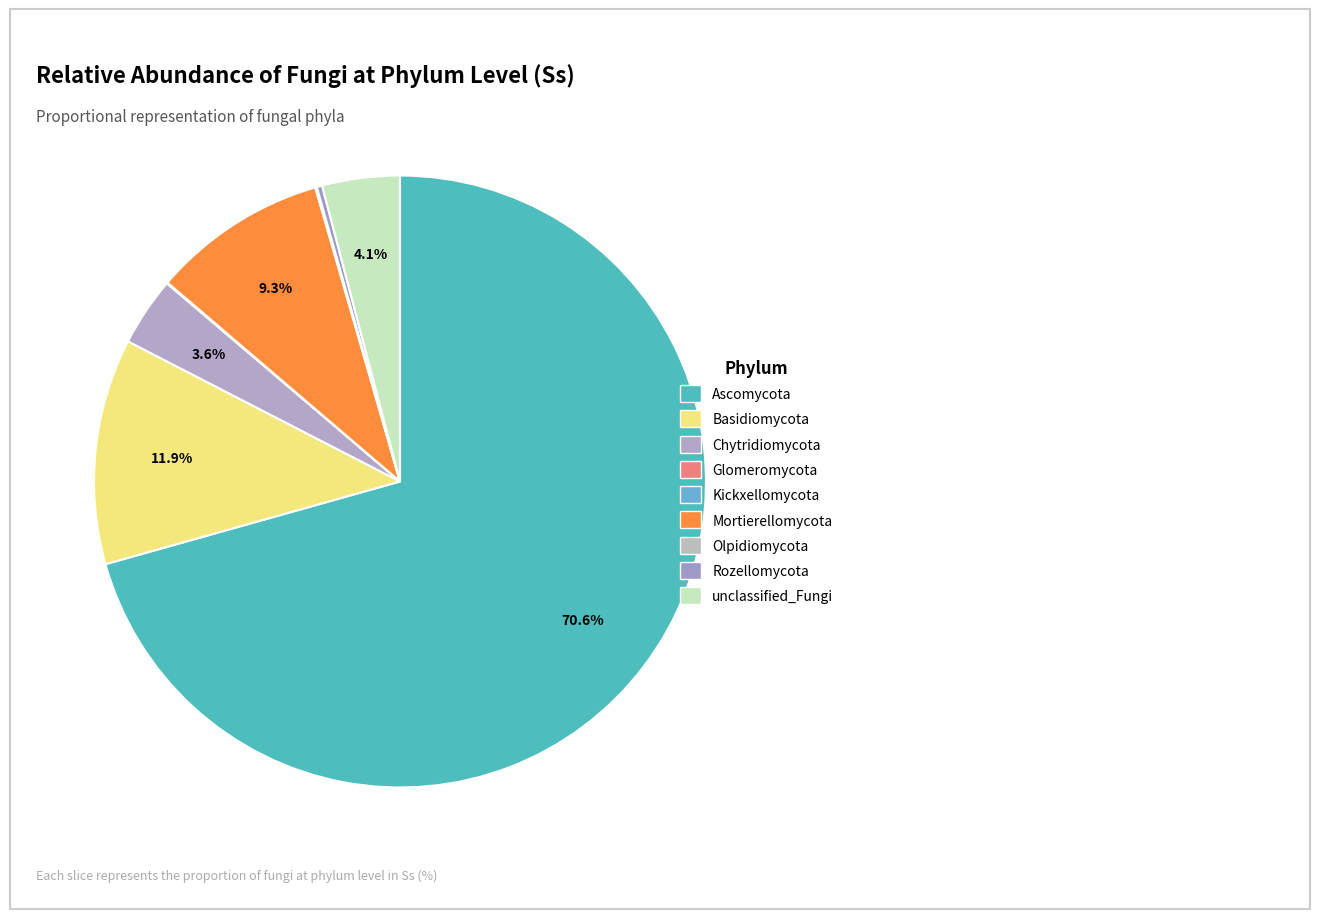

Which slice is the largest?

Ascomycota